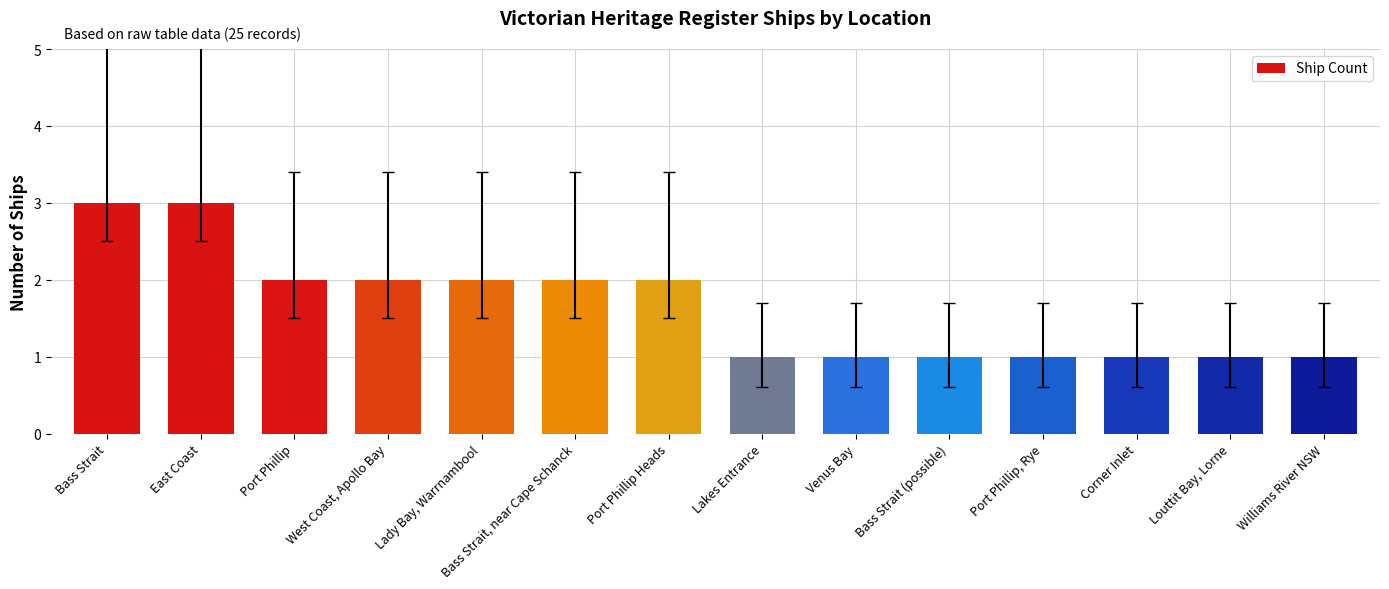

What is the label of the 13th bar from the left?

Louttit Bay, Lorne